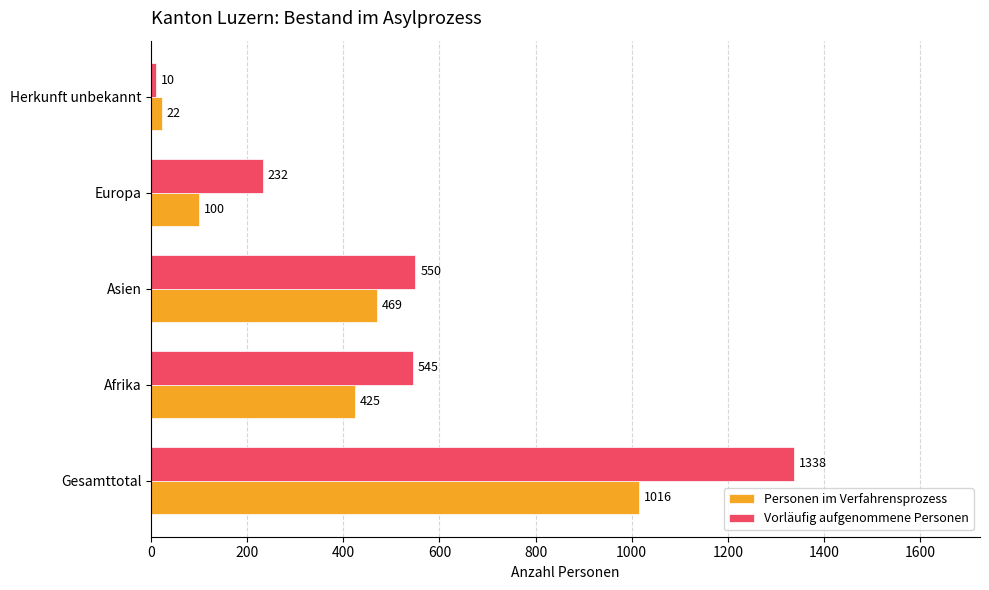

Where is Vorläufig aufgenommene Personen nearest to the value 674?

Asien